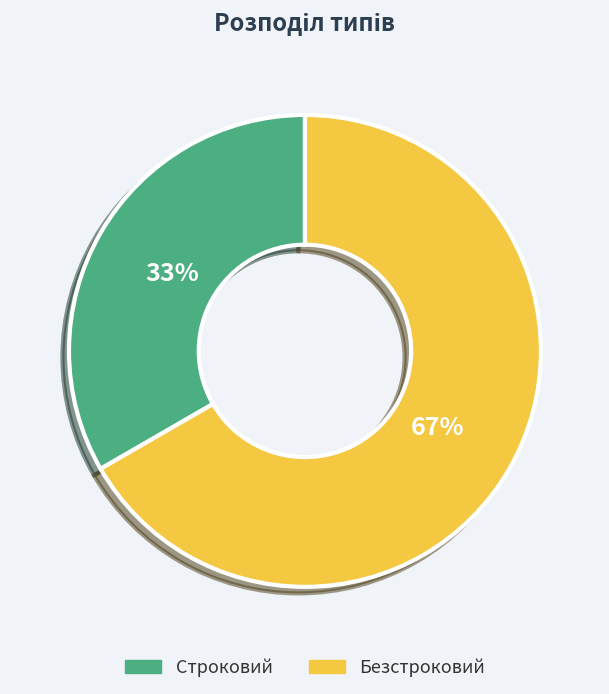

What percentage is the Строковий slice, to the nearest percent?

33%